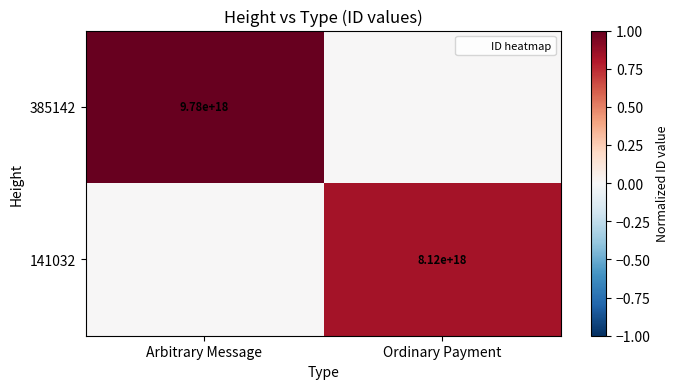

Is it true that 141032 equals 12885722251866058752 at Ordinary Payment?

False